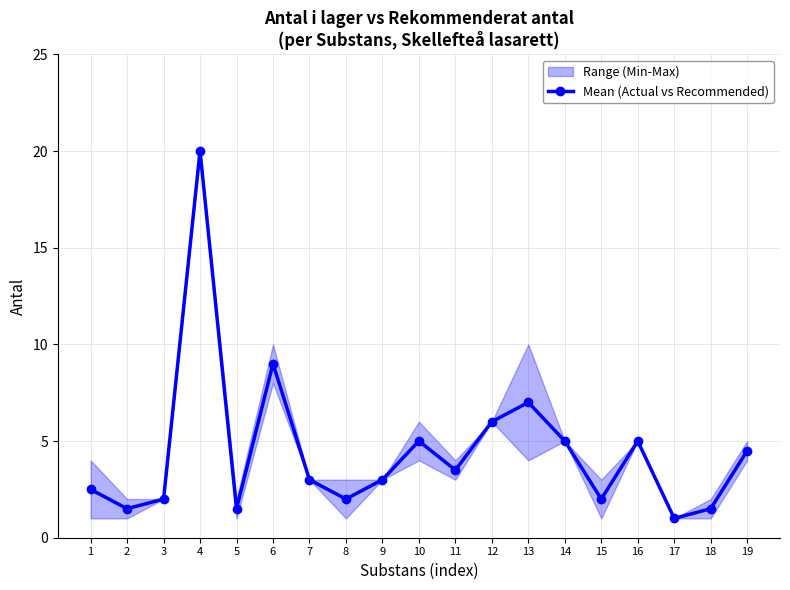

At which label does the data first exceed 3?

4